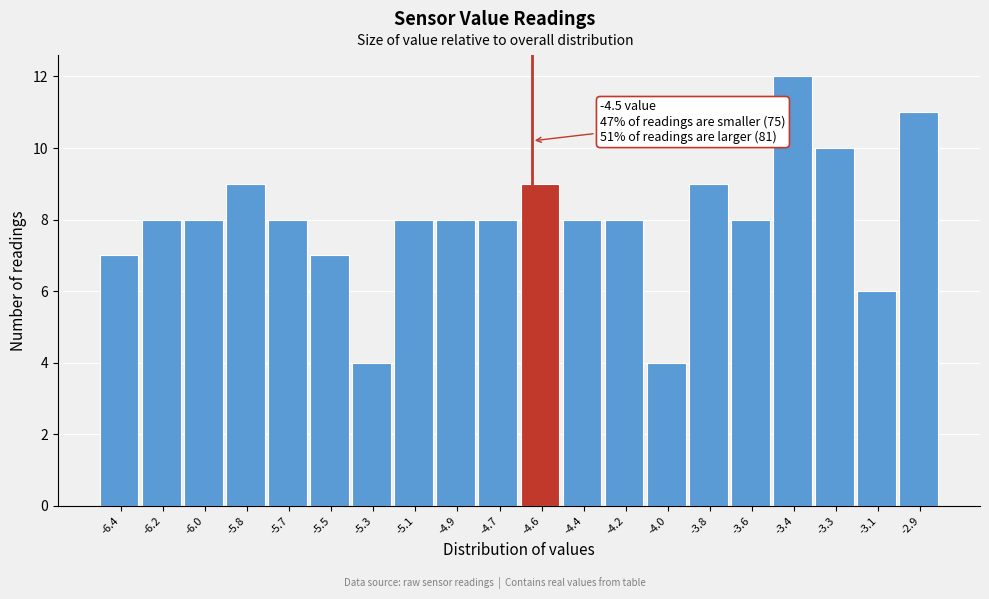

Reading right to left, extract all data points from this chart.

-2.9=11	-3.1=6	-3.3=10	-3.4=12	-3.6=8	-3.8=9	-4.0=4	-4.2=8	-4.4=8	-4.6=9	-4.7=8	-4.9=8	-5.1=8	-5.3=4	-5.5=7	-5.7=8	-5.8=9	-6.0=8	-6.2=8	-6.4=7